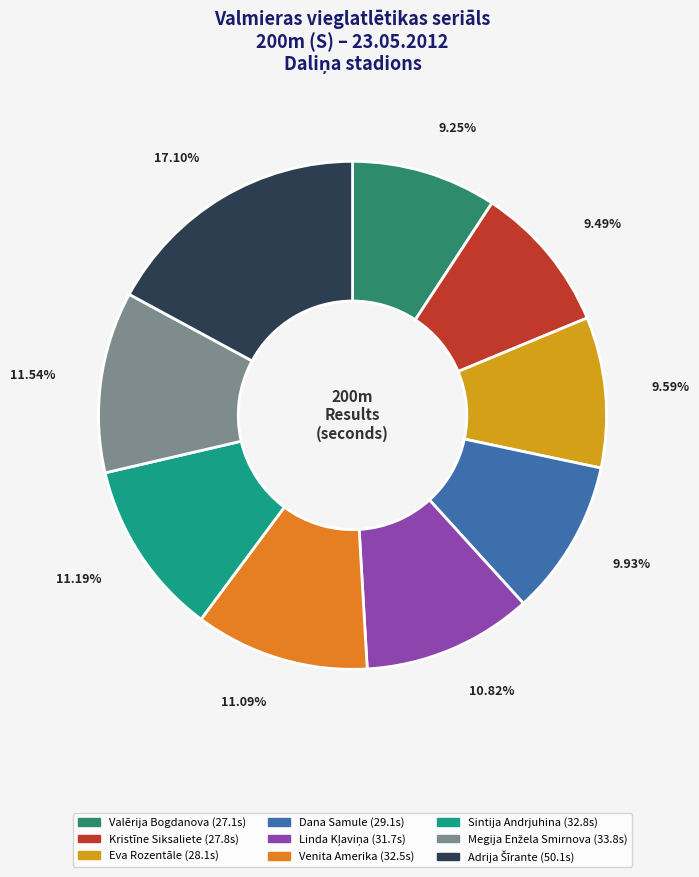

Is there a majority slice in this chart?

No